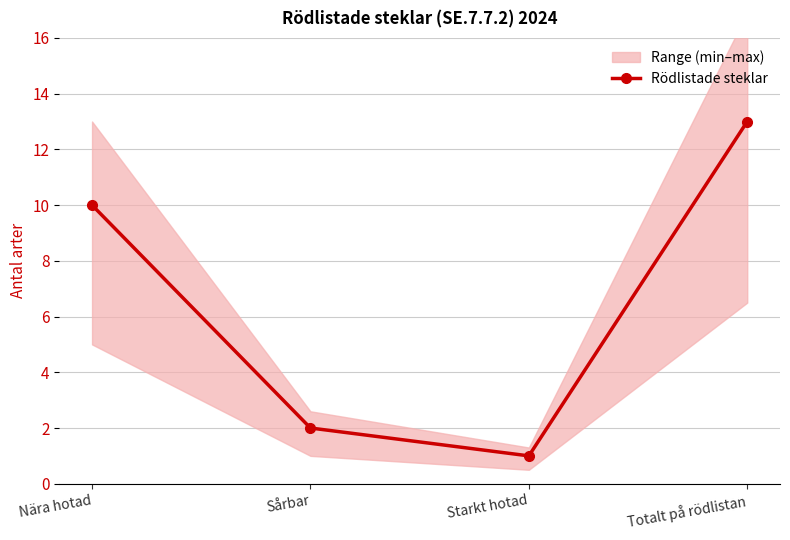

What is the sum of the values at Totalt på rödlistan and Sårbar?

15